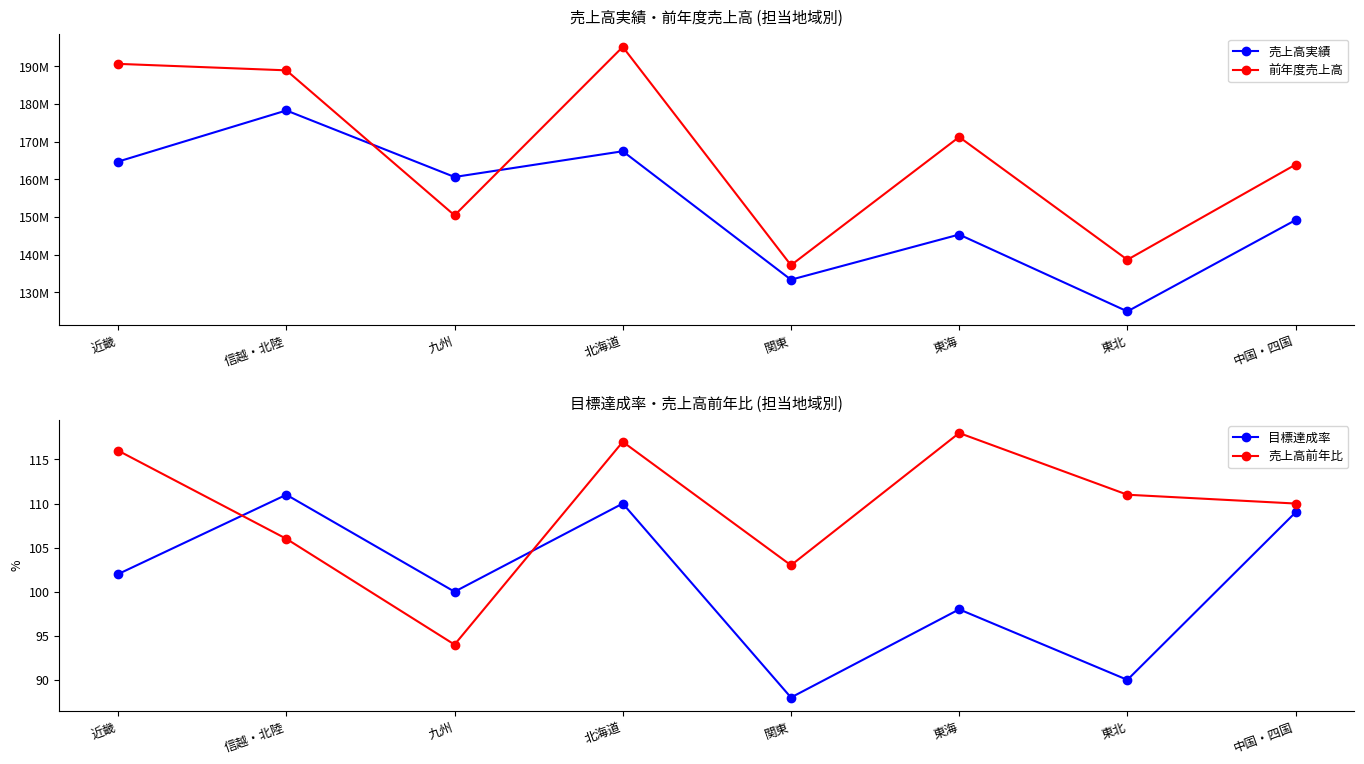

What is the value of the 目標達成率 point at the 8th from the left?

109